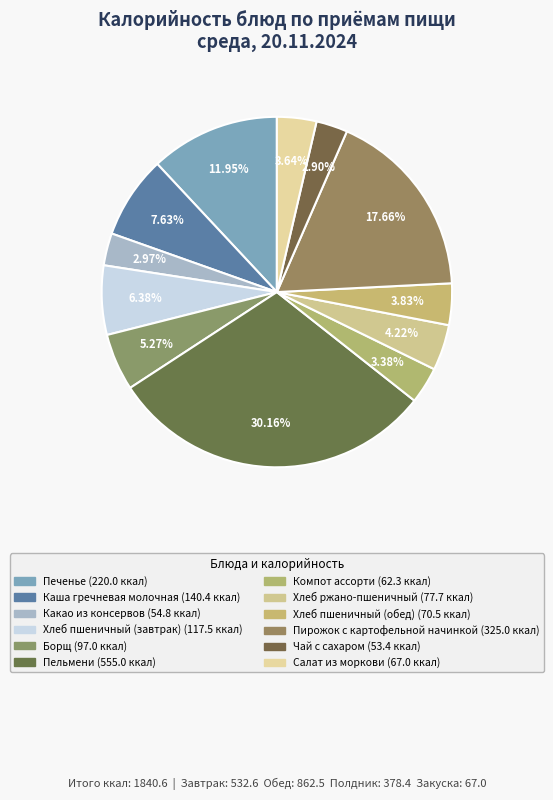

Is the sum of Какао из консервов and Пельмени greater than half?

No